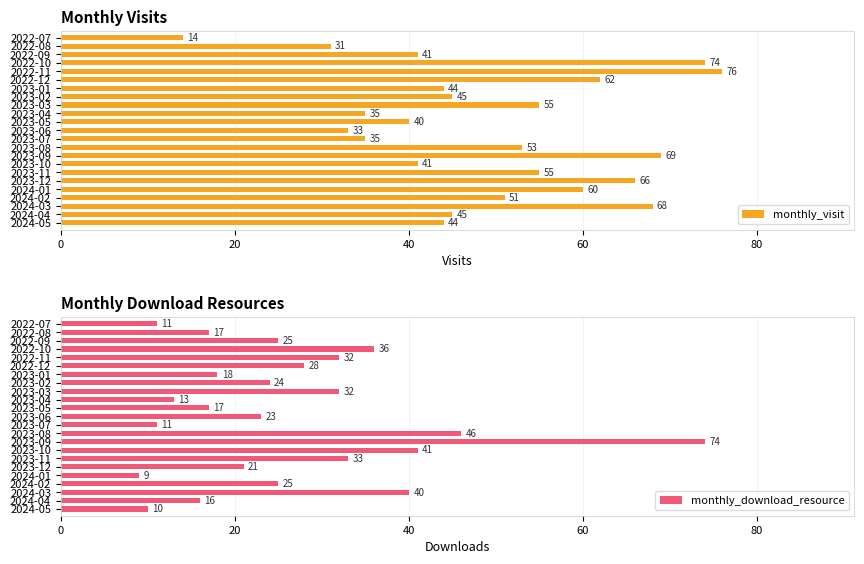

What is the greatest value displayed?

76